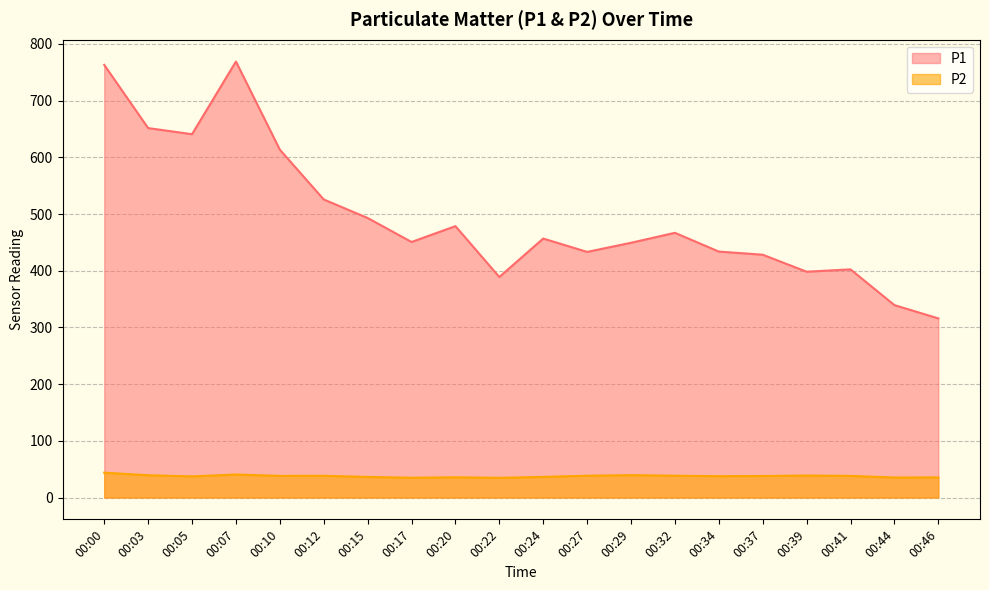

Does the chart have visible grid lines?

Yes